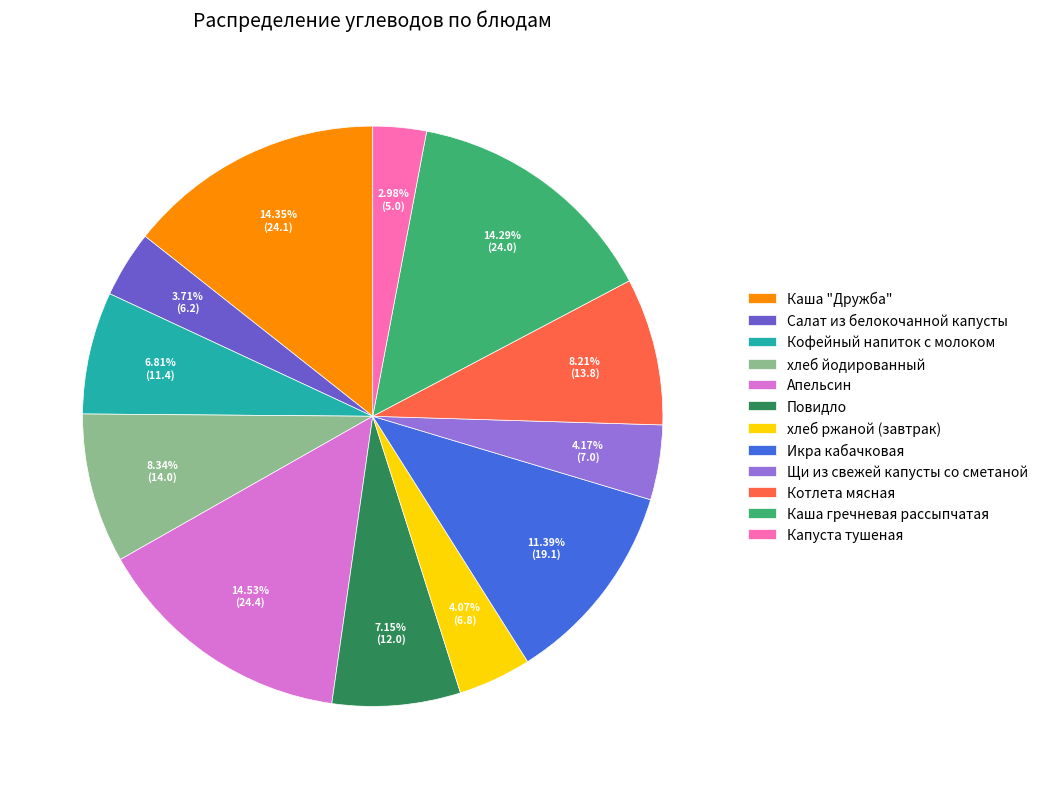

To the nearest percent, what is the combined percentage of Щи из свежей капусты со сметаной and Каша гречневая рассыпчатая?

18%